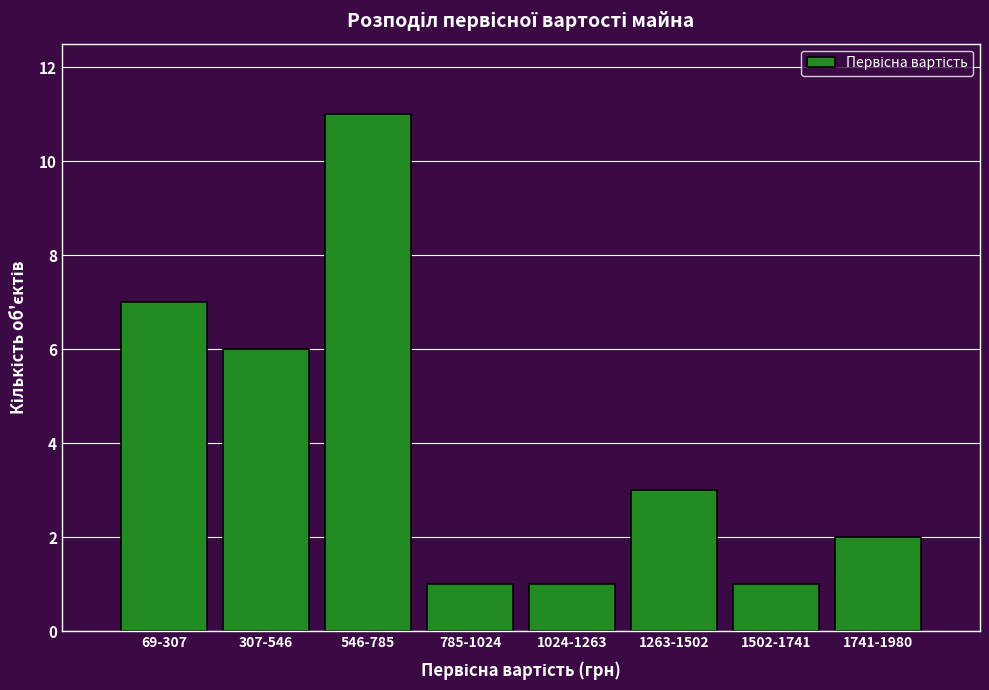

Reading left to right, list all the values displayed in this chart.

7	6	11	1	1	3	1	2